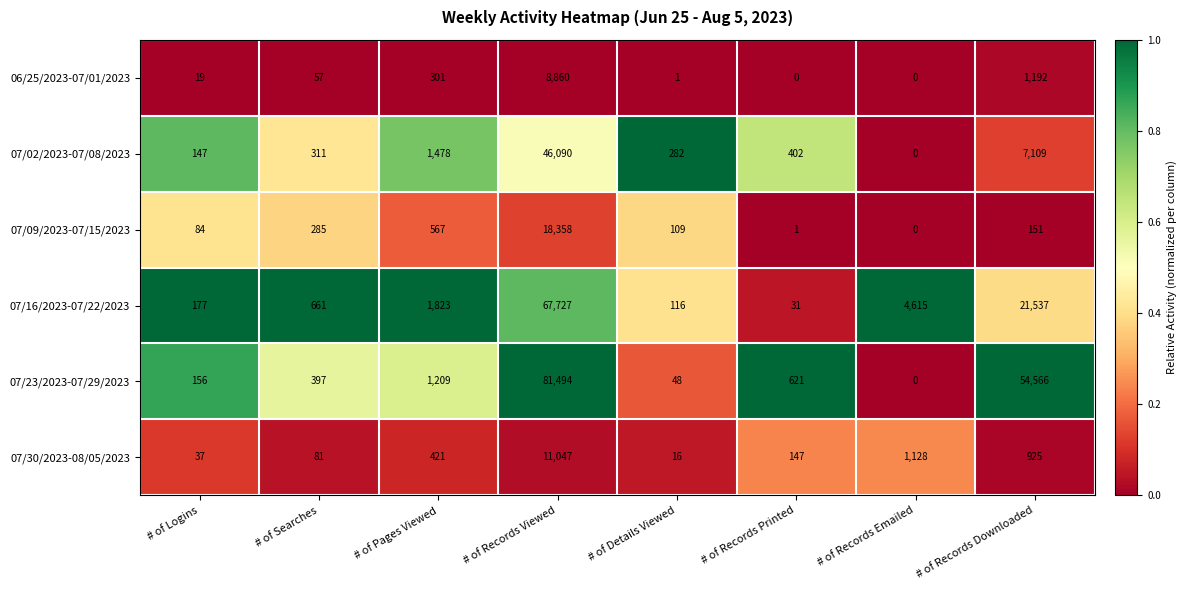

At which category is the sum across all series the highest?

# of Records Viewed